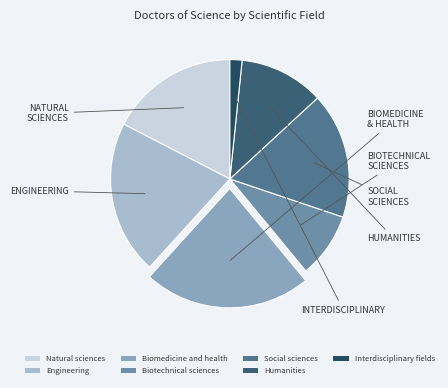

Which category has the biggest portion of the pie?

Biomedicine and health